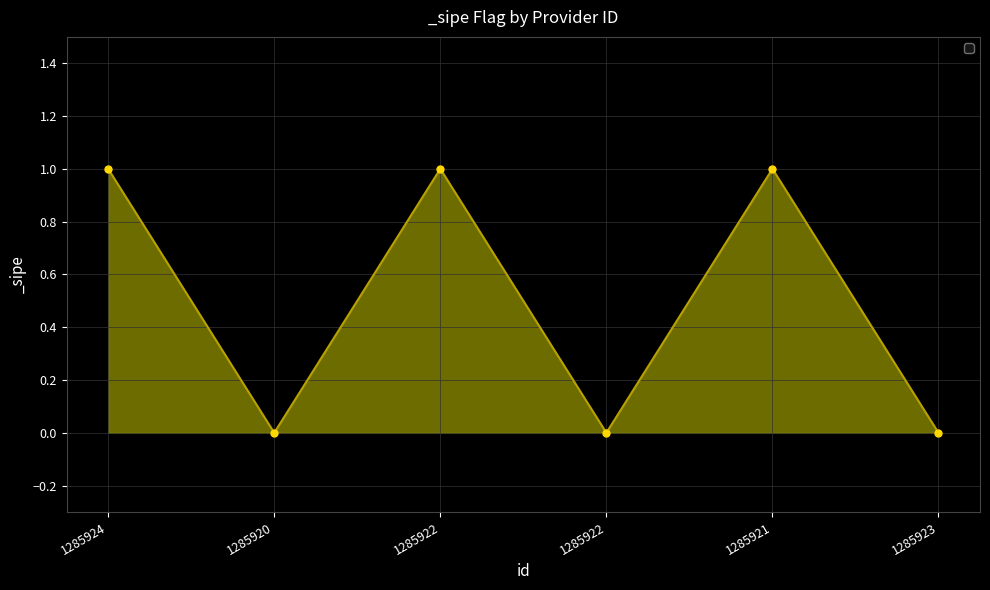

How many points are lower than both their immediate neighbors (excluding endpoints)?

2